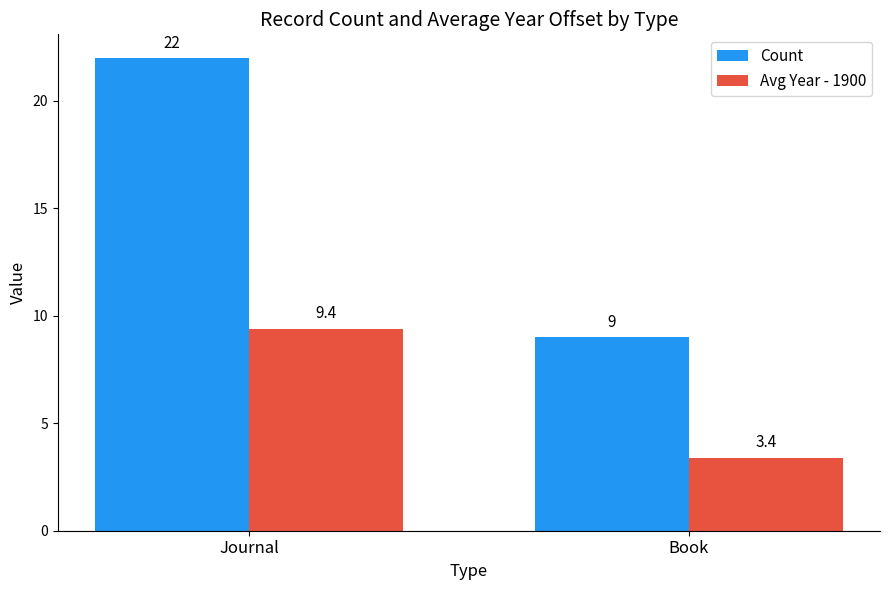

Reading left to right, extract all data points from this chart.

Count: 22.0	9.0
Avg Year - 1900: 9.4	3.4